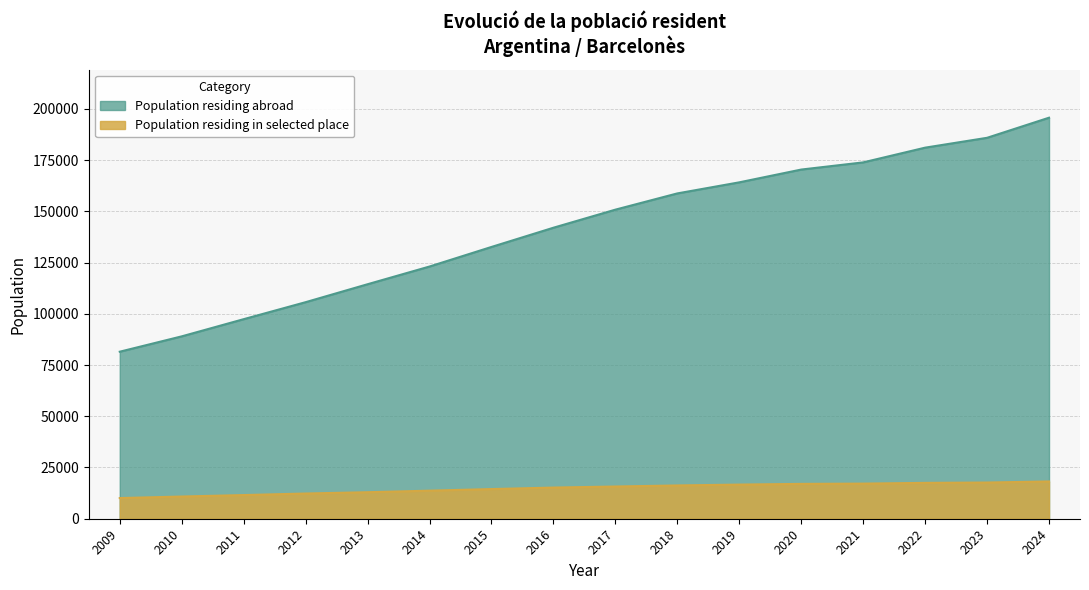

What is the total value across all series at 2011?

108905